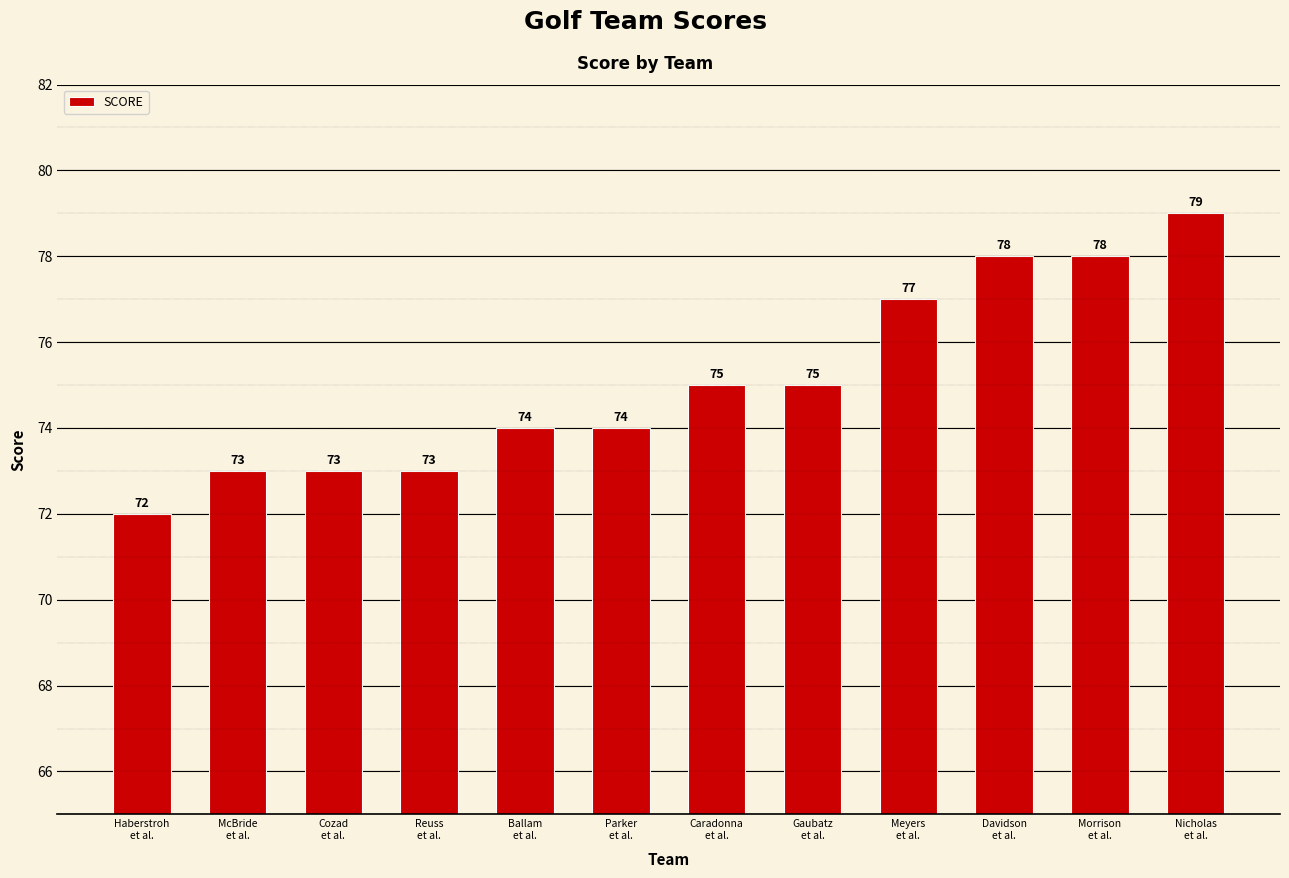

Reading left to right, what are all the values shown in this chart?

72	73	73	73	74	74	75	75	77	78	78	79